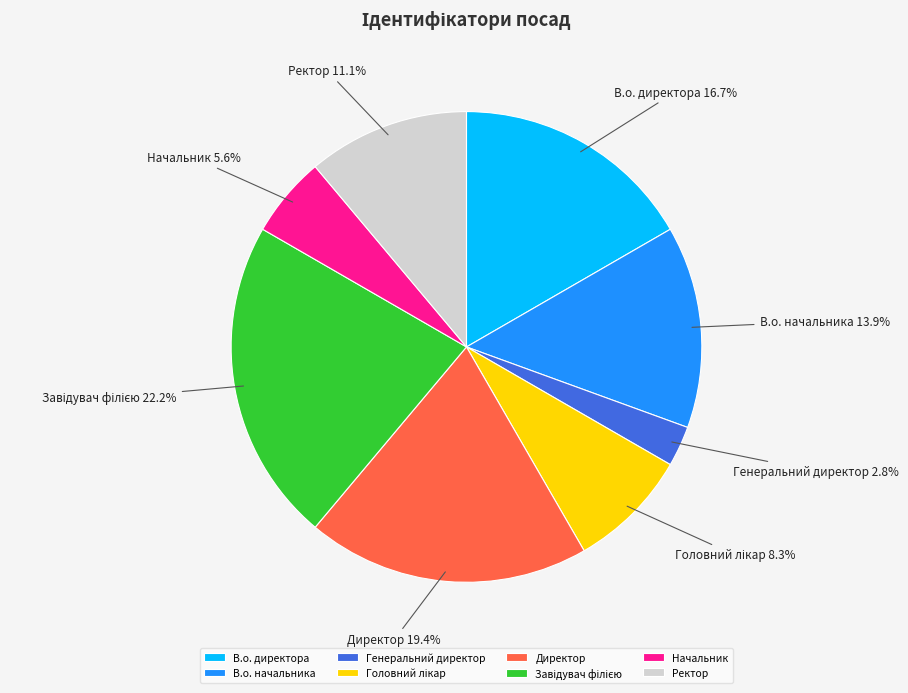

The Генеральний директор slice represents 14% of the pie. True or false?

False